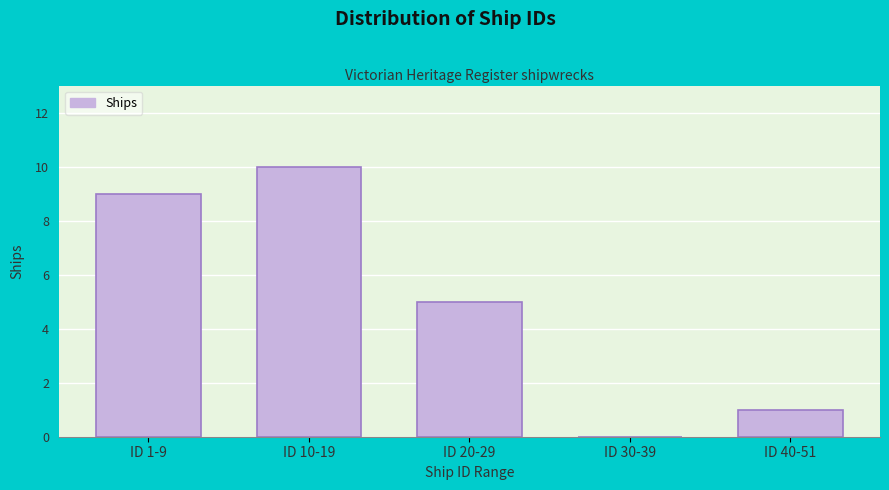

Reading left to right, extract all data points from this chart.

ID 1-9=9	ID 10-19=10	ID 20-29=5	ID 30-39=0	ID 40-51=1